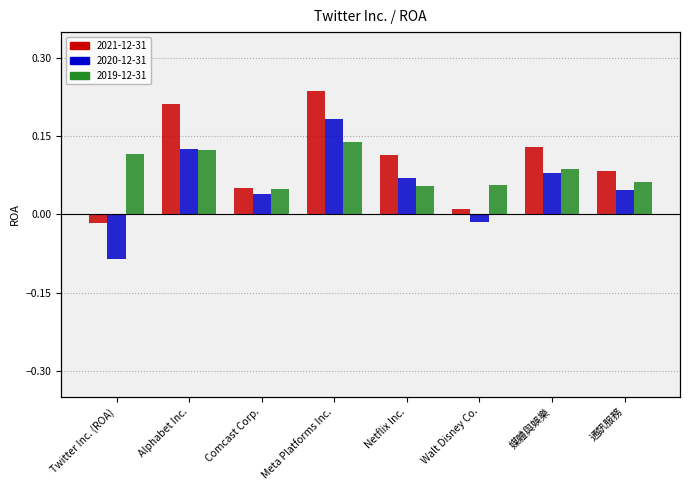

Reading left to right, list all the values displayed in this chart.

2021-12-31: -0.0	0.2	0.1	0.2	0.1	0.0	0.1	0.1
2020-12-31: -0.1	0.1	0.0	0.2	0.1	-0.0	0.1	0.0
2019-12-31: 0.1	0.1	0.0	0.1	0.1	0.1	0.1	0.1